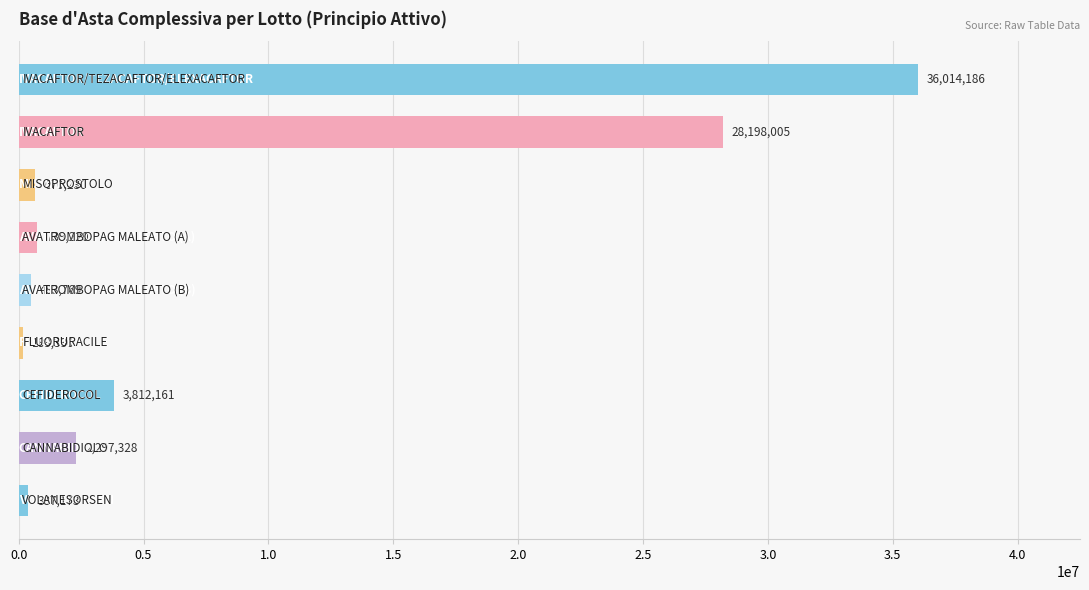

What is the smallest value displayed?

183336.1